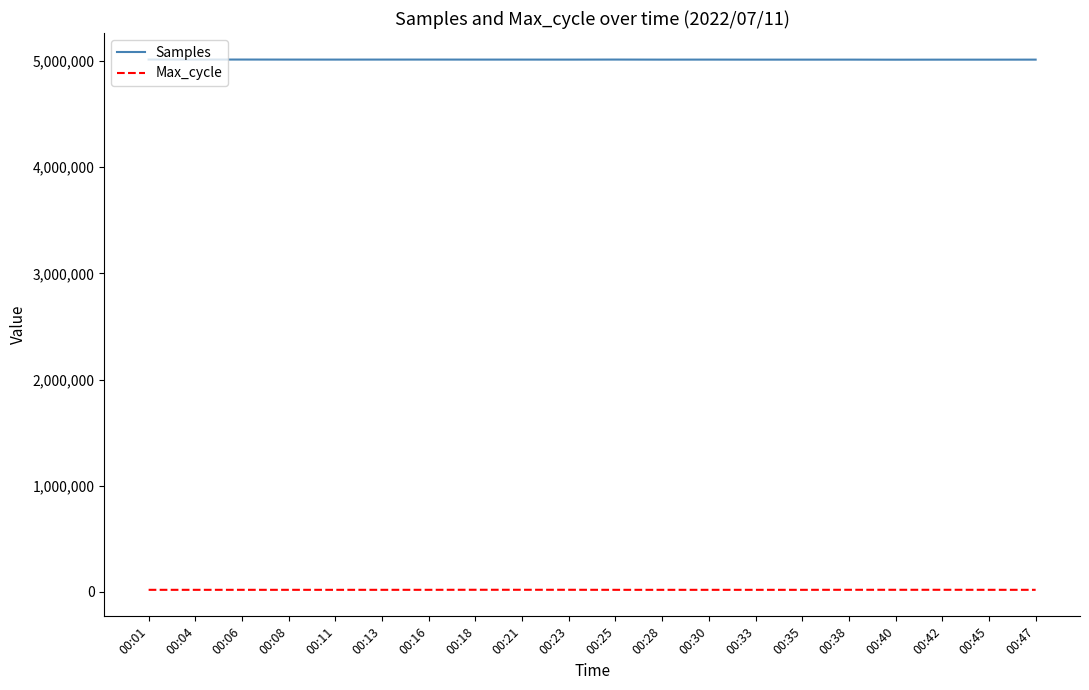

How many lines are shown in the chart?

2